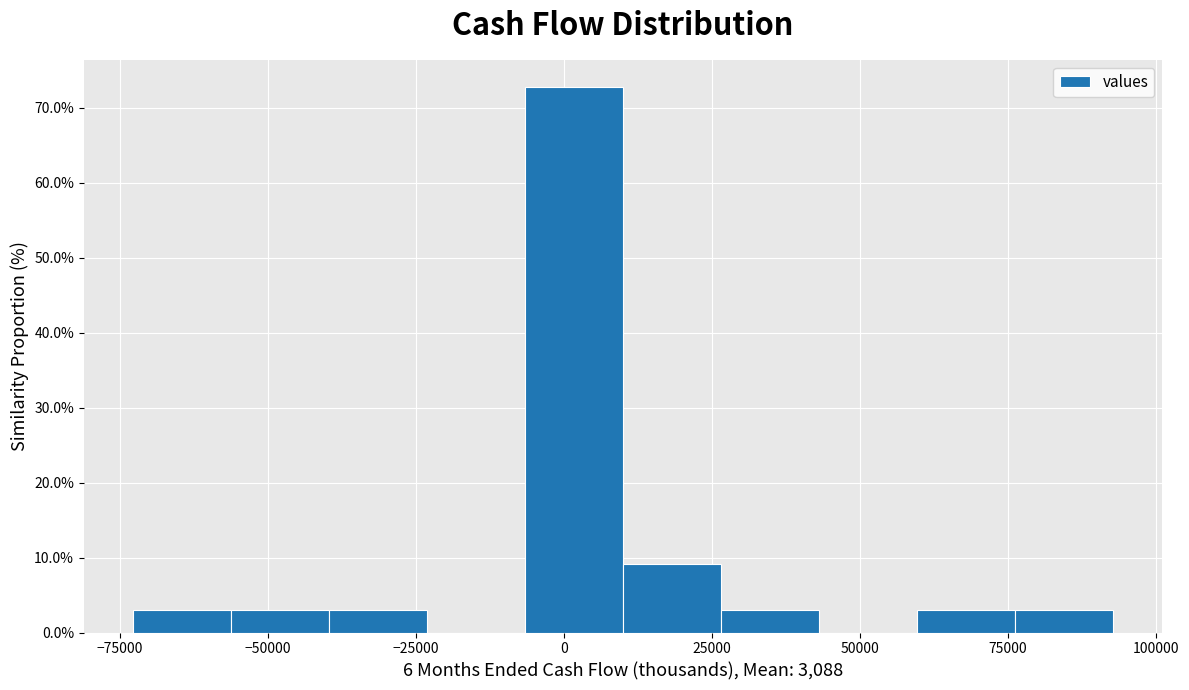

Around what value on the x-axis is the tallest bar? Give the approximate position of its centre, as read against the axis.

0